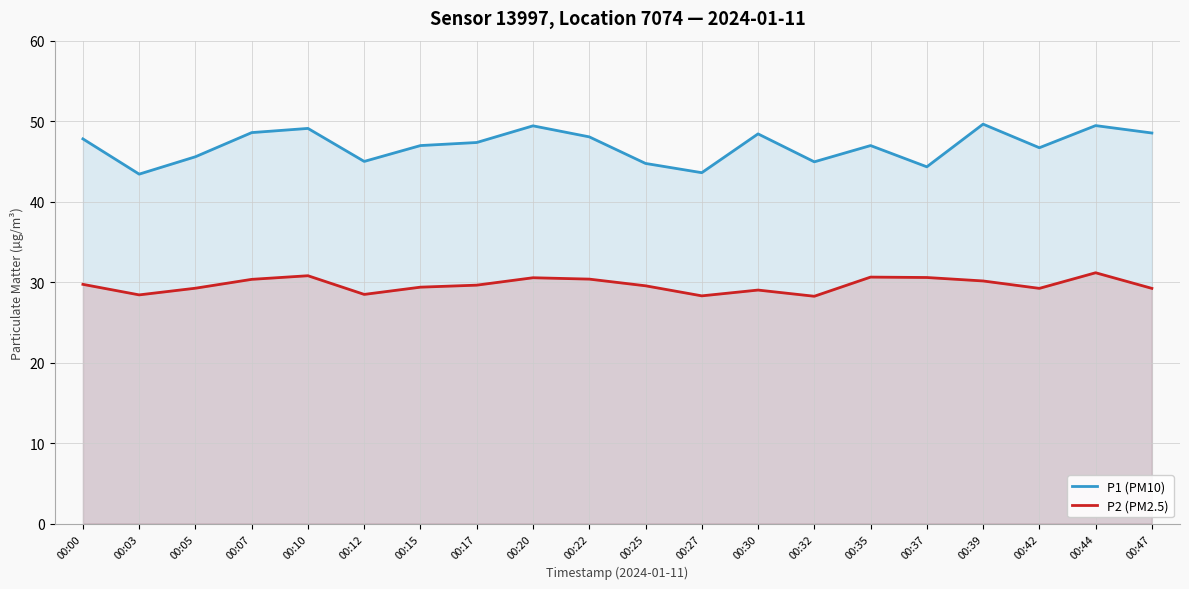

In P2 (PM2.5), how many points are lower than both neighbors (excluding endpoints)?

5